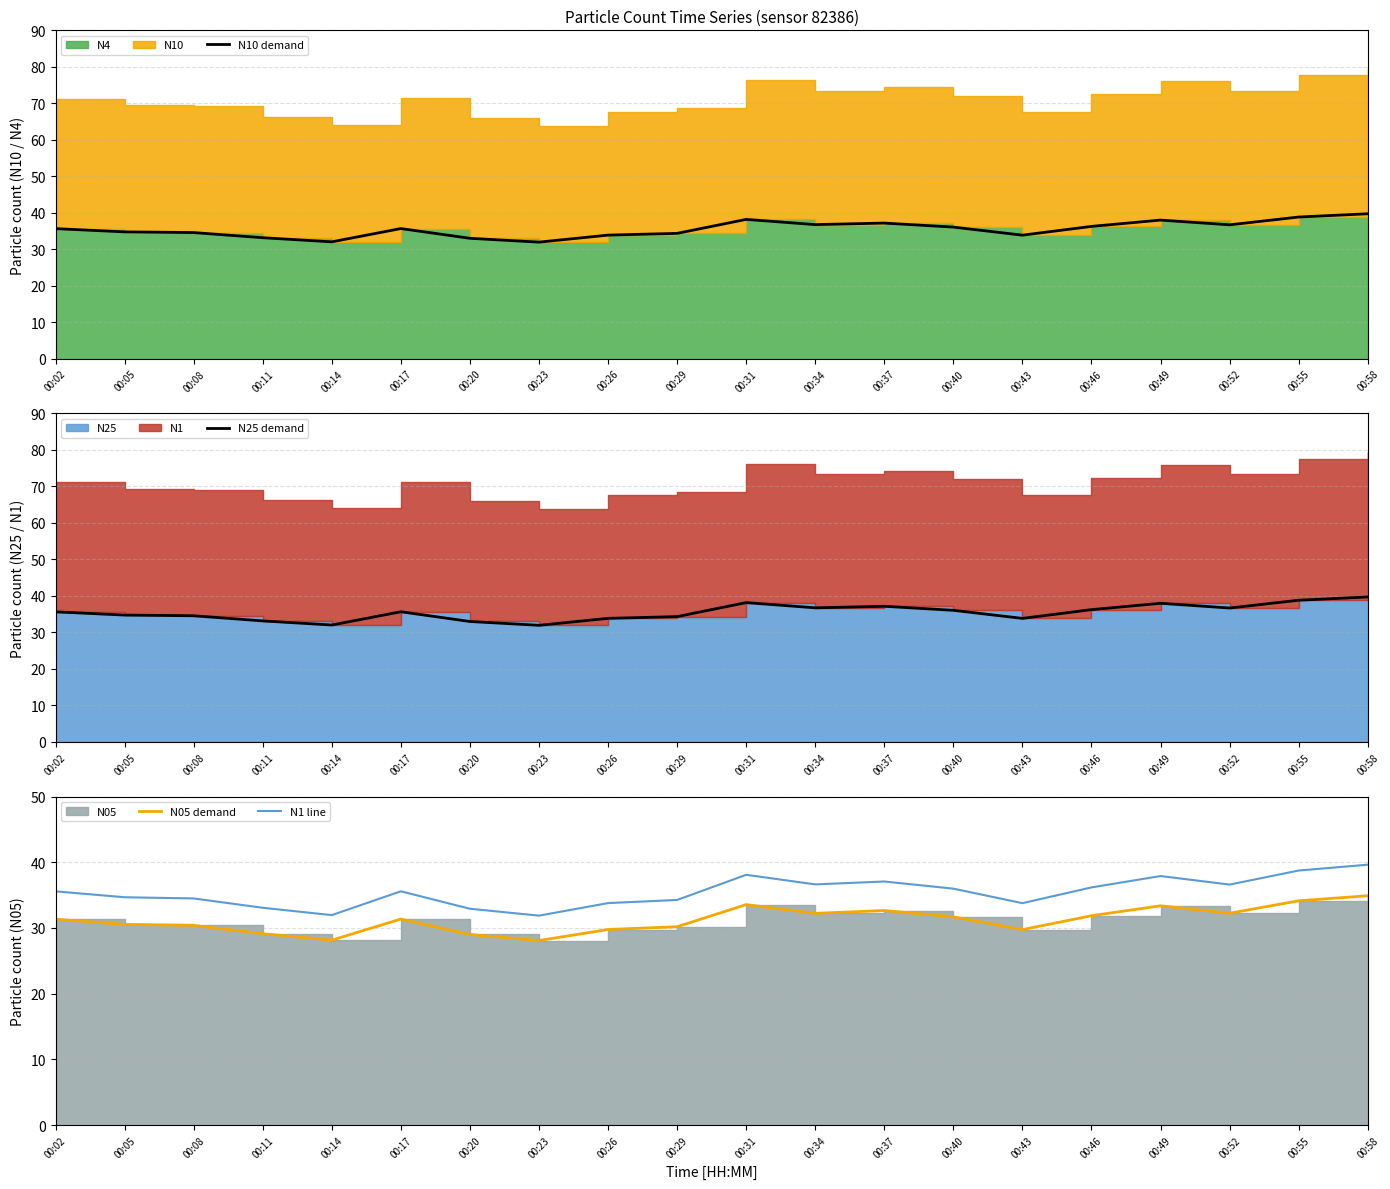

True or false: N25 demand and N05 demand intersect in this chart.

False